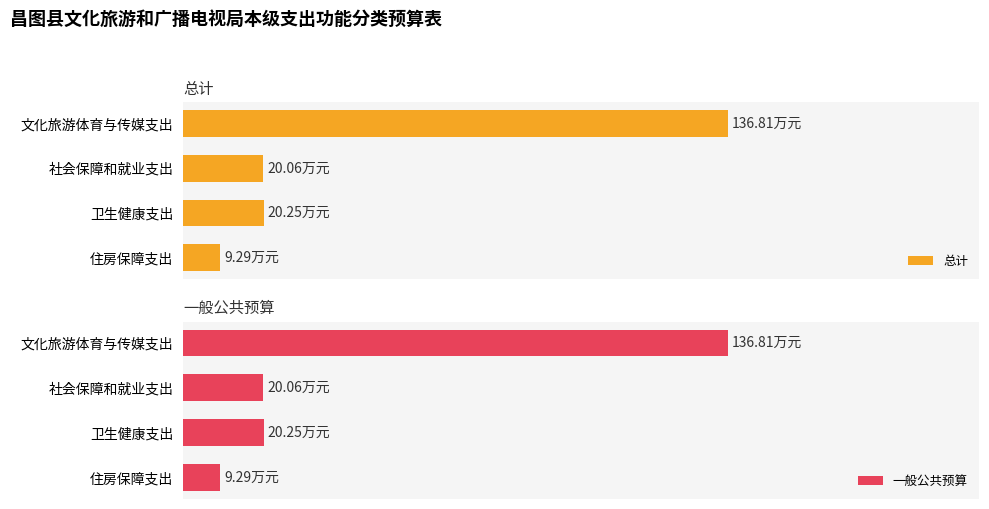

Reading right to left, what are all the values shown in this chart?

总计: 9.3	20.2	20.1	136.8
一般公共预算: 9.3	20.2	20.1	136.8